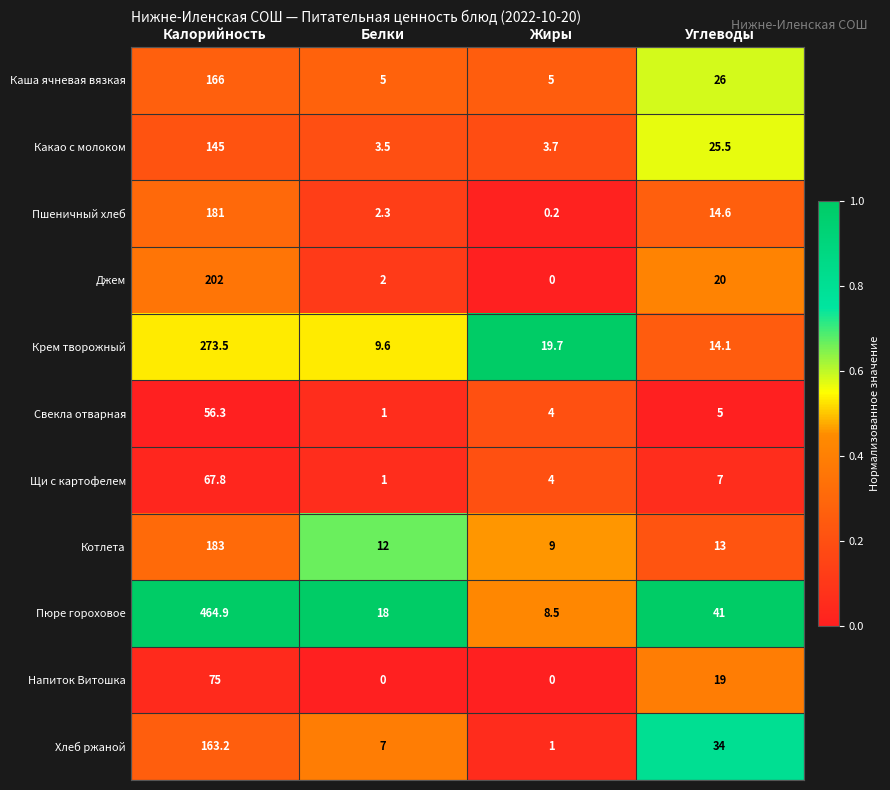

What is the sum of the Котлета values at Белки and Калорийность?

195.0